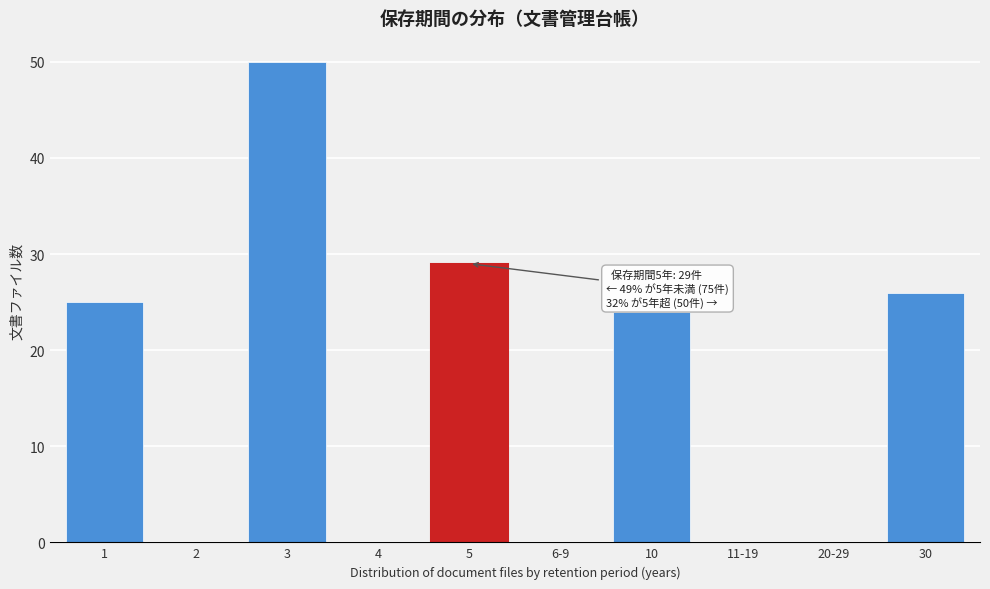

Reading left to right, list all the values displayed in this chart.

1=25	2=0	3=50	4=0	5=29	6-9=0	10=24	11-19=0	20-29=0	30=26